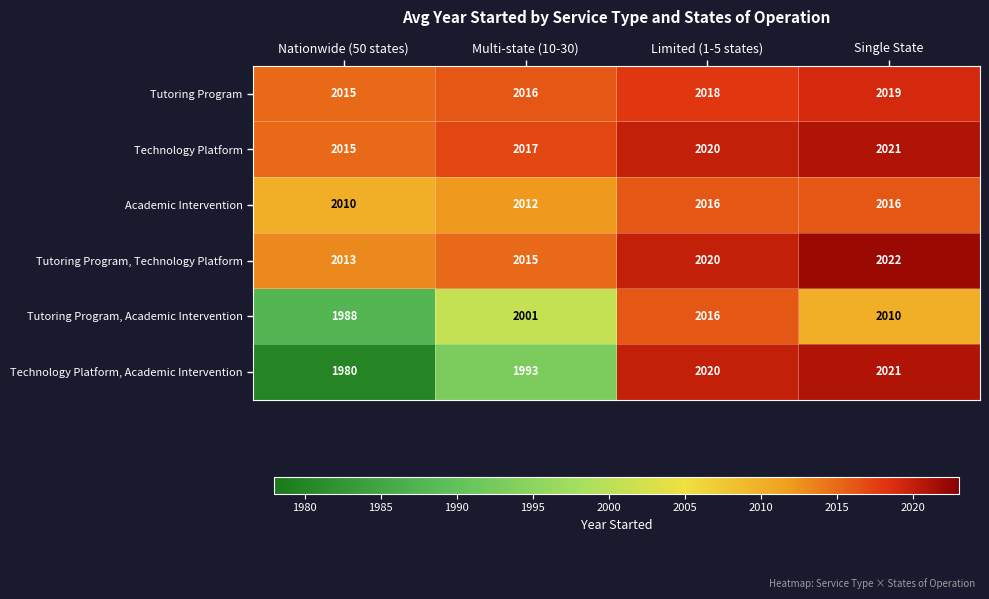

How many data points in Technology Platform, Academic Intervention are less than 2020?

2